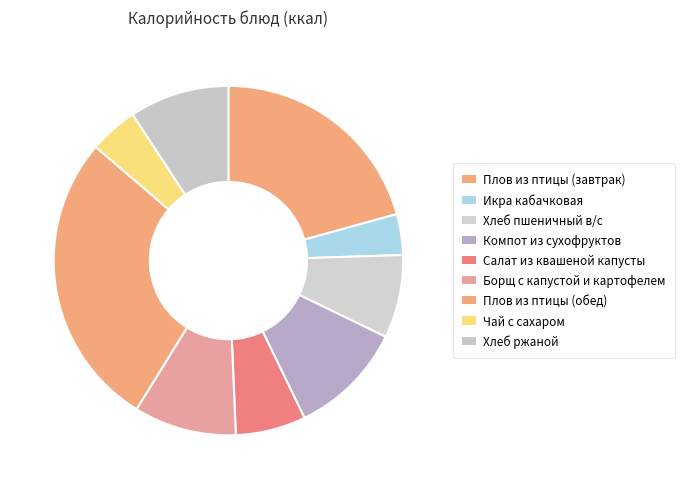

Is there a majority slice in this chart?

No